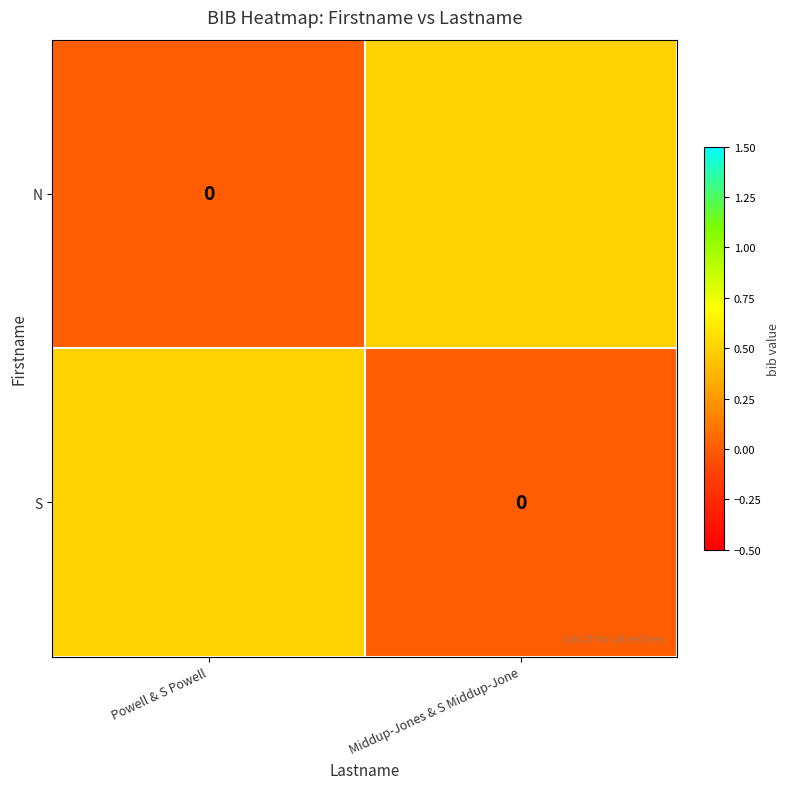

The N series shows 0.5 at Middup-Jones & S Middup-Jone. True or false?

True